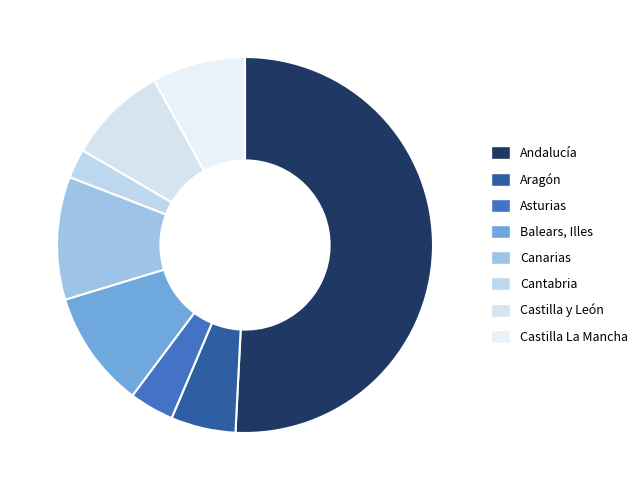

Which category has the biggest portion of the pie?

Andalucía